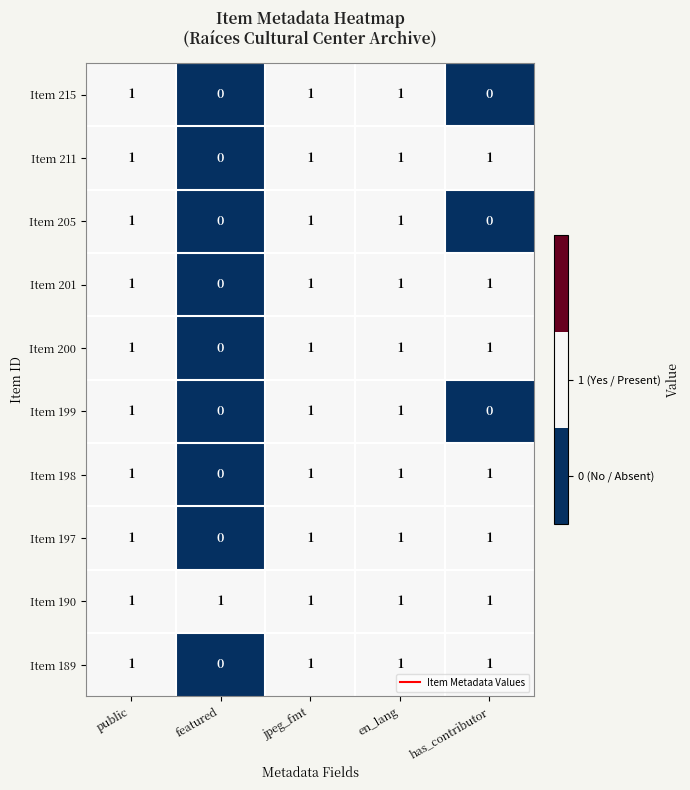

The Item 205 series shows 0 at en_lang. True or false?

False